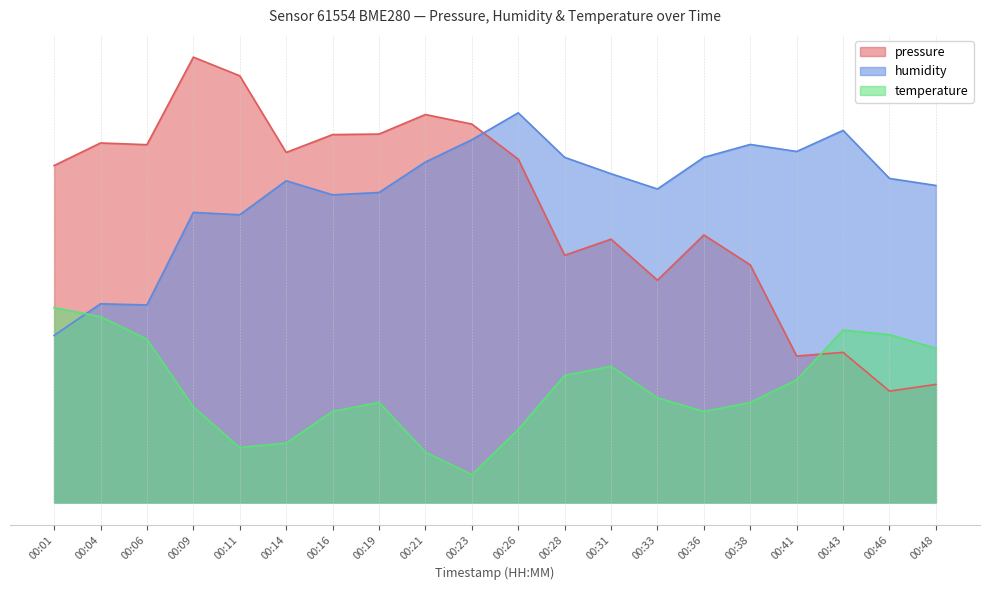

At which category is the sum across all series the highest?

00:09